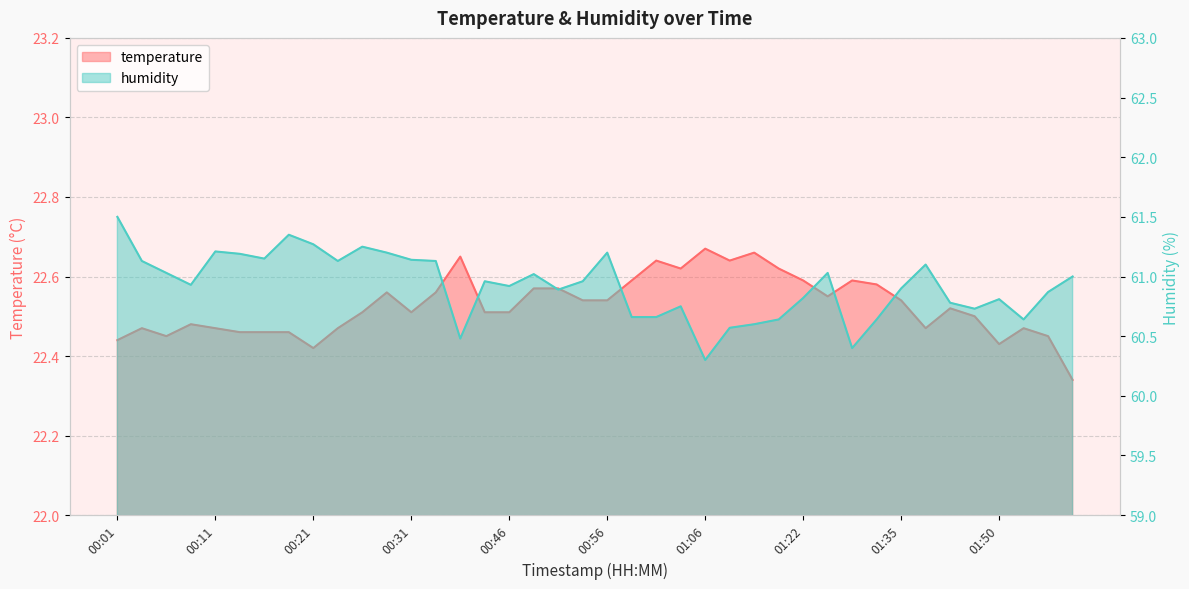

Which series has the widest spread of values?

humidity